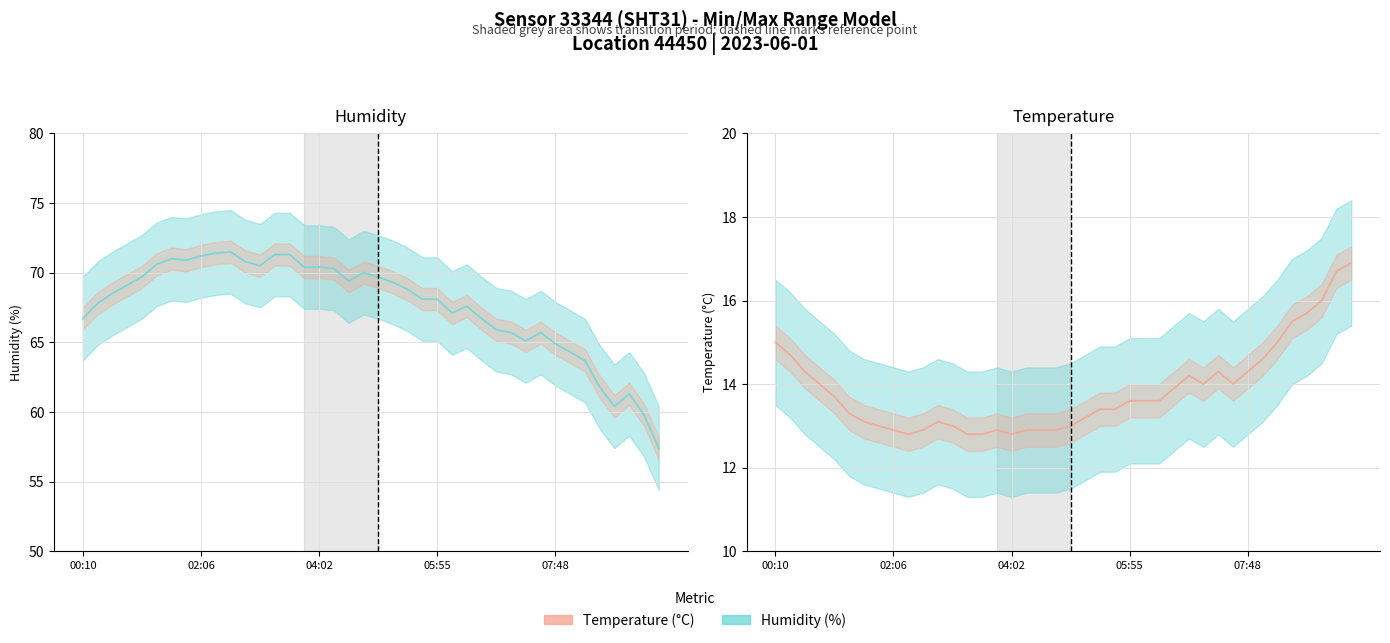

Which series has the widest spread of values?

Humidity (%)